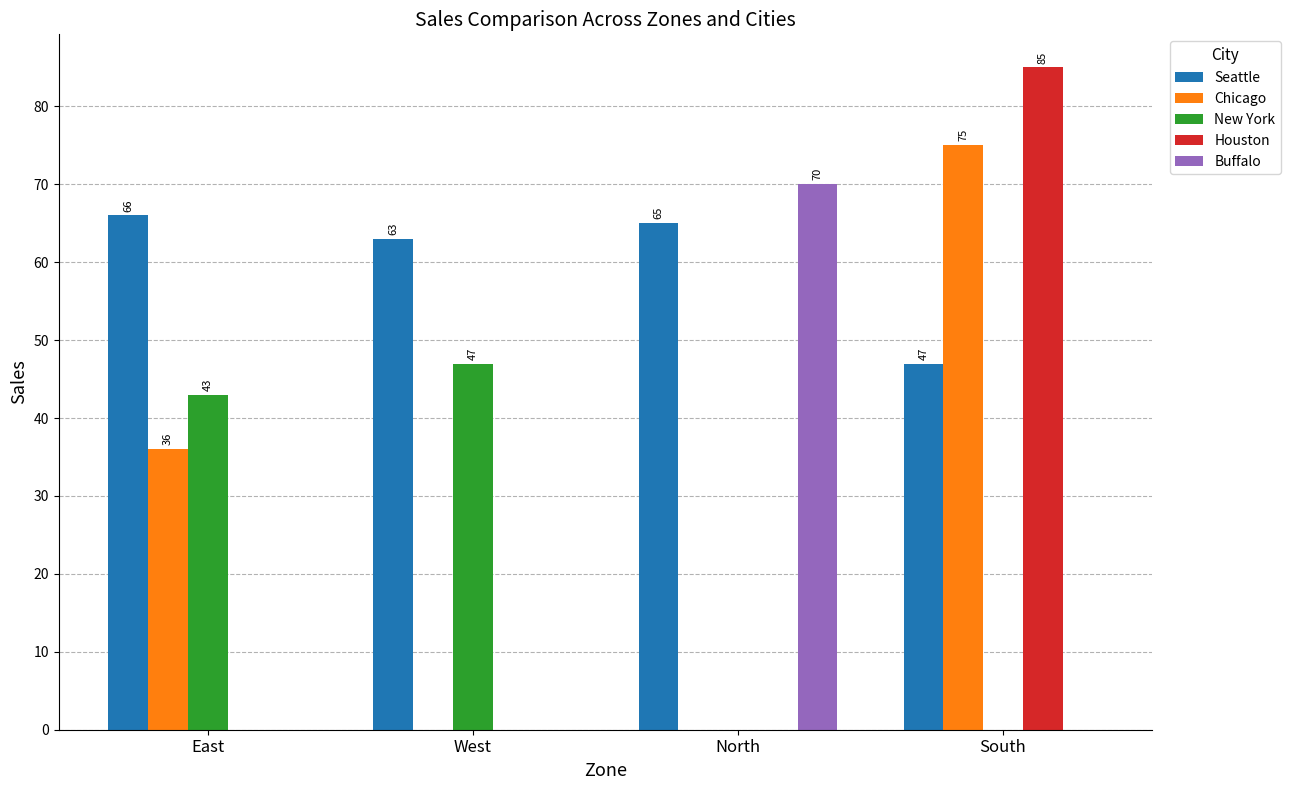

What is the sum of all Chicago values?

111